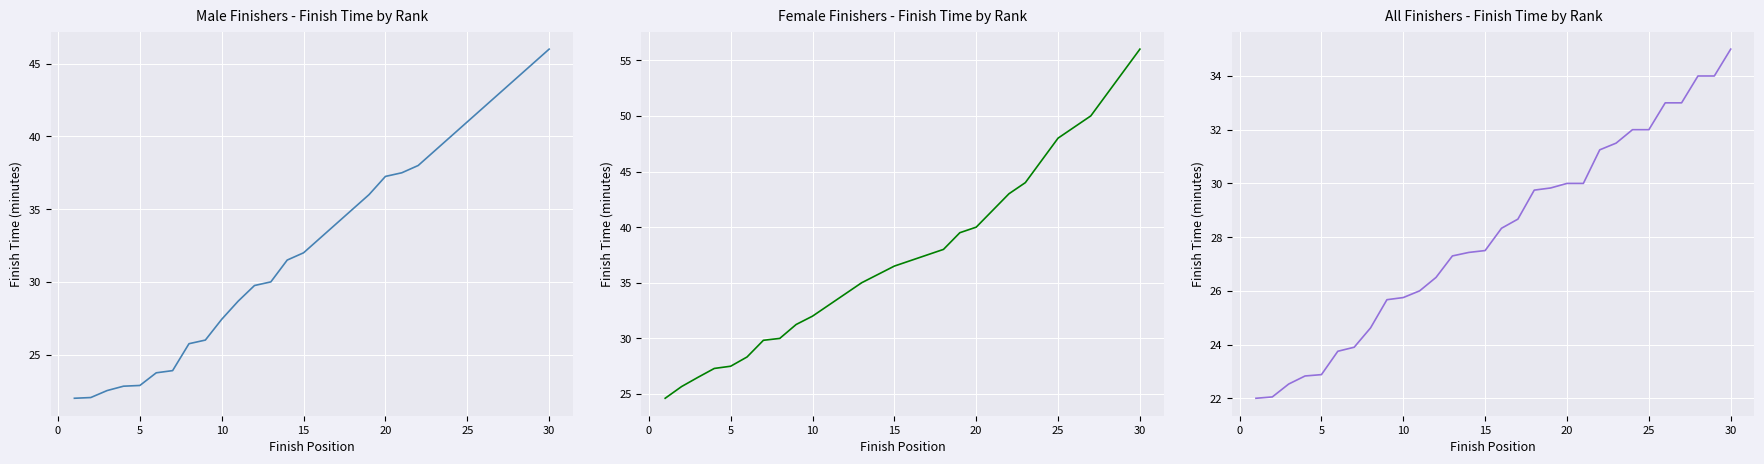

What is the label of the 26th point from the left?

25